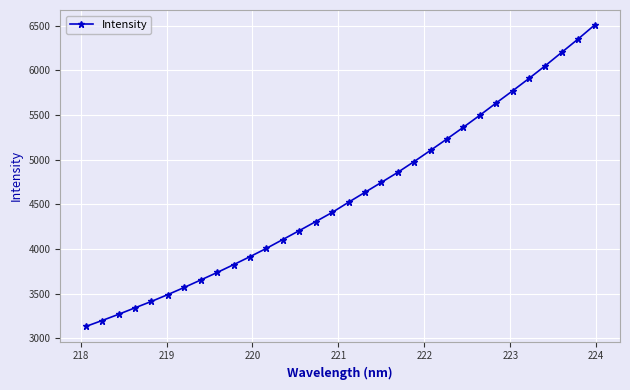

Reading left to right, extract all data points from this chart.

3132.3	3199.3	3269.0	3341.5	3413.3	3489.8	3569.9	3653.2	3737.2	3824.6	3914.4	4007.3	4106.3	4205.9	4306.6	4409.1	4523.4	4634.4	4745.8	4858.0	4979.6	5105.0	5232.7	5363.2	5497.3	5635.3	5770.9	5909.8	6053.2	6202.6	6351.9	6507.6